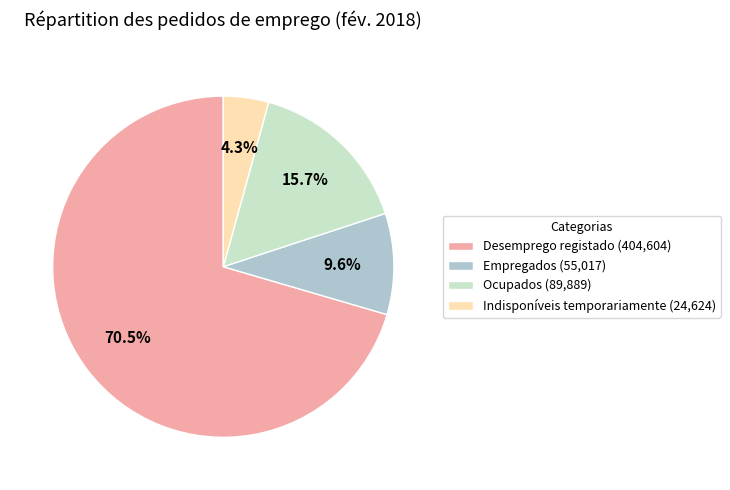

What is the ratio of the value at Indisponíveis temporariamente (24,624) to the value at Ocupados (89,889)?

0.3